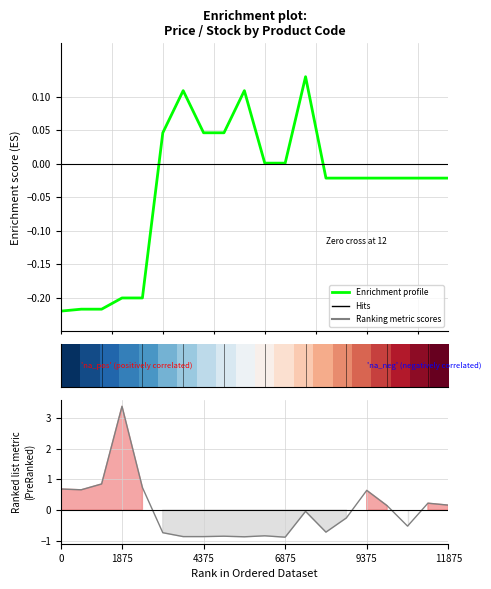

Is it true that Enrichment profile equals -0.0 at 17?

False